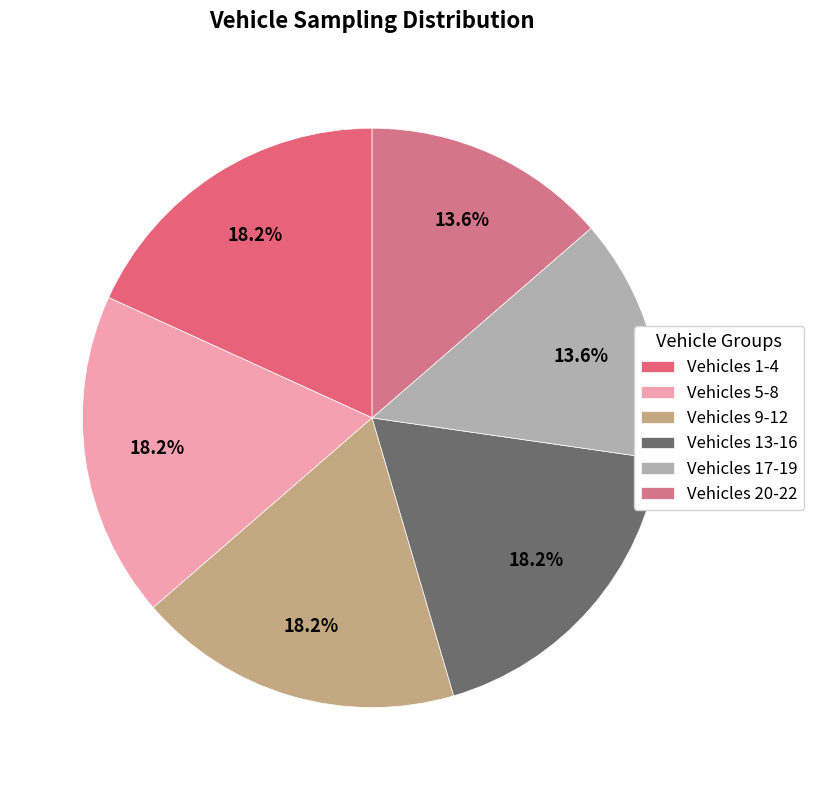

To the nearest percent, what is the difference between the largest and smallest slice percentages?

5%